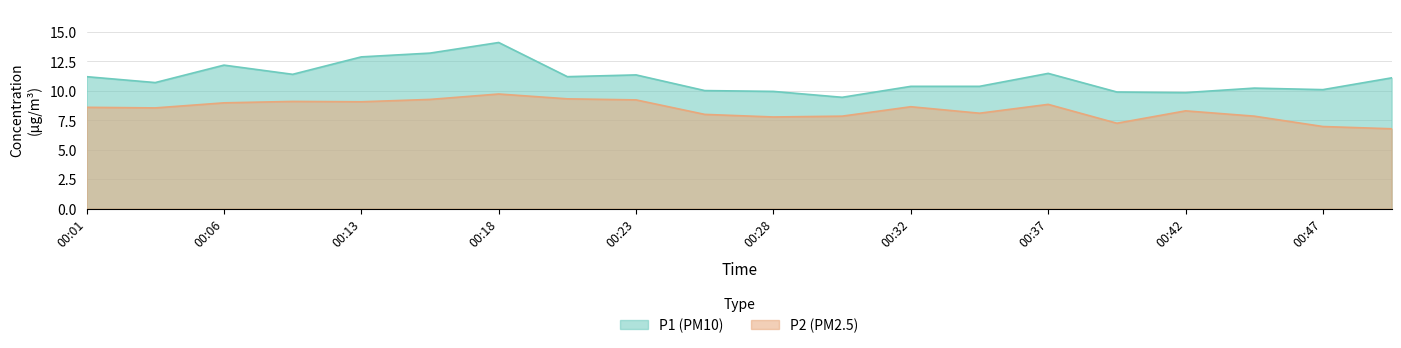

Reading left to right, extract all data points from this chart.

P1: 11.2	10.7	12.2	11.4	12.9	13.2	14.1	11.2	11.3	10.0	9.9	9.4	10.4	10.4	11.5	9.9	9.8	10.2	10.1	11.1
P2: 8.6	8.6	9.0	9.1	9.1	9.3	9.7	9.3	9.2	8.0	7.8	7.8	8.7	8.1	8.8	7.2	8.3	7.8	7.0	6.8